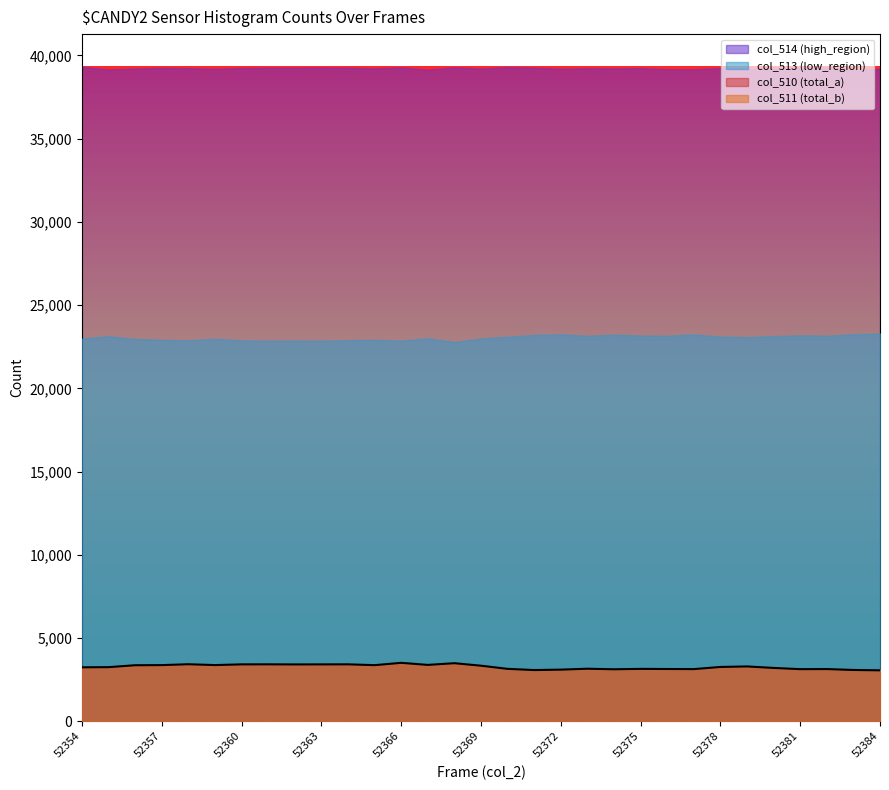

Rank the categories by value from lowest to highest.

52384, 52371, 52383, 52372, 52374, 52381, 52377, 52382, 52376, 52375, 52370, 52373, 52380, 52354, 52355, 52378, 52379, 52369, 52356, 52365, 52357, 52359, 52367, 52362, 52363, 52360, 52361, 52364, 52358, 52368, 52366